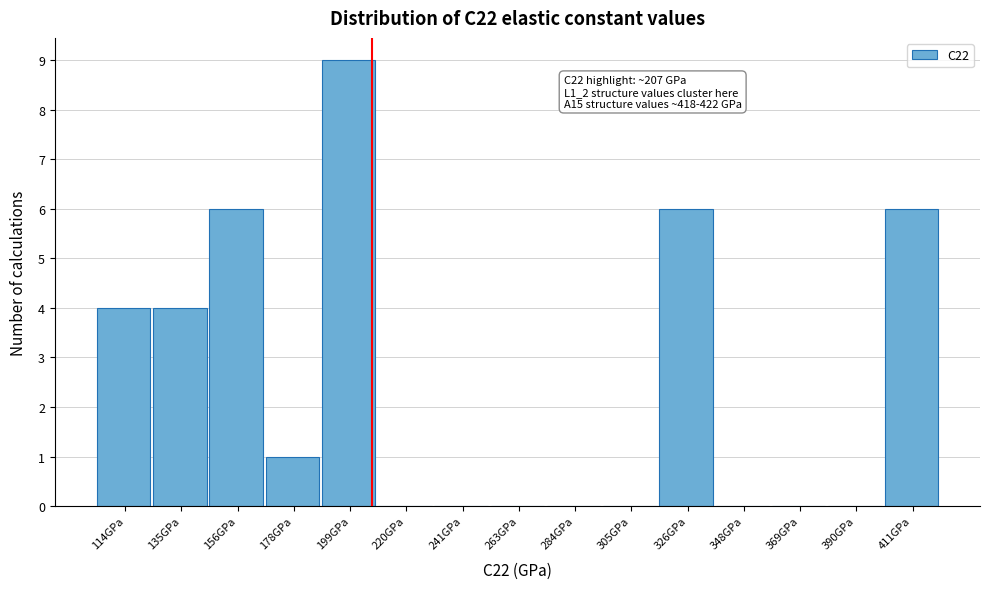

Which range on the x-axis has the tallest bar?

190 to 210